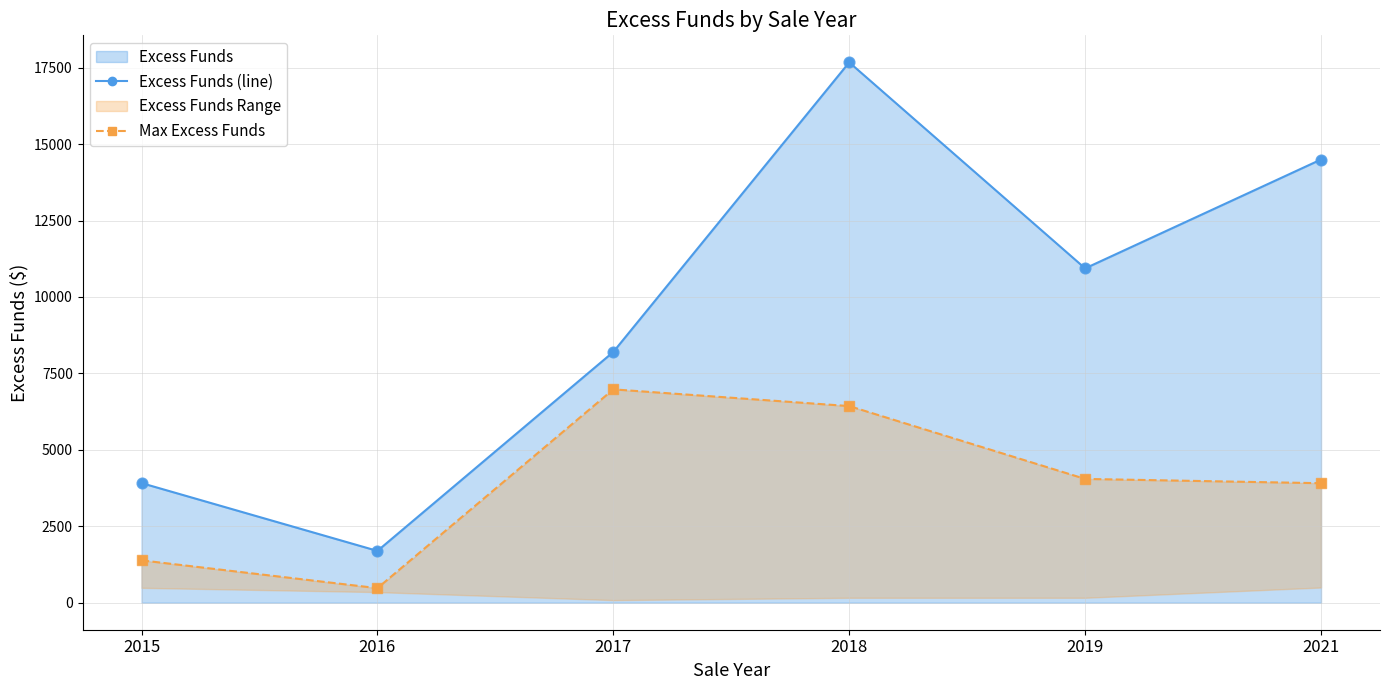

At which category is the sum across all series the highest?

2018